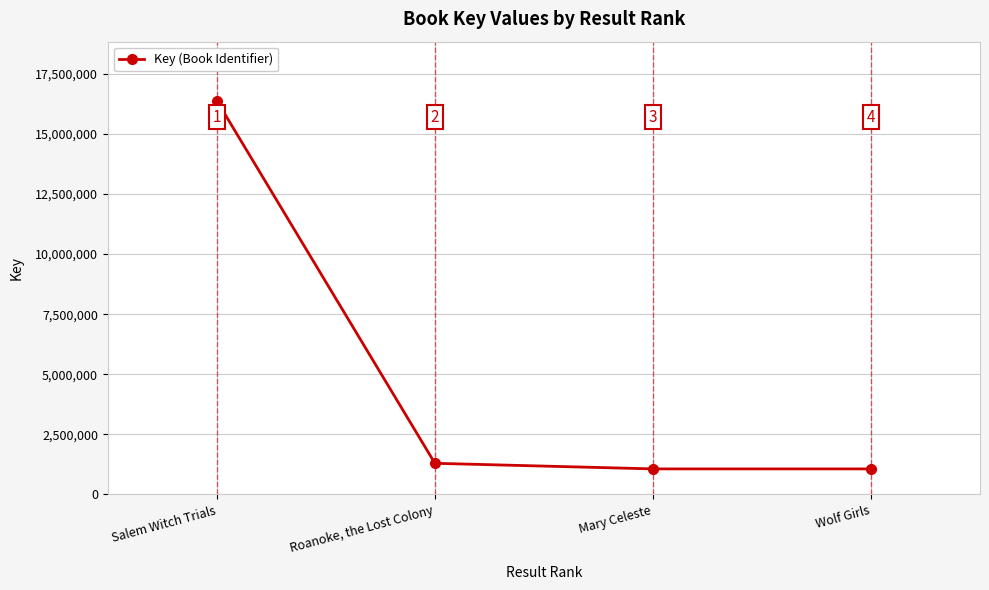

Reading left to right, transcribe all the data shown in this chart.

16385429	1294678	1061681	1061711